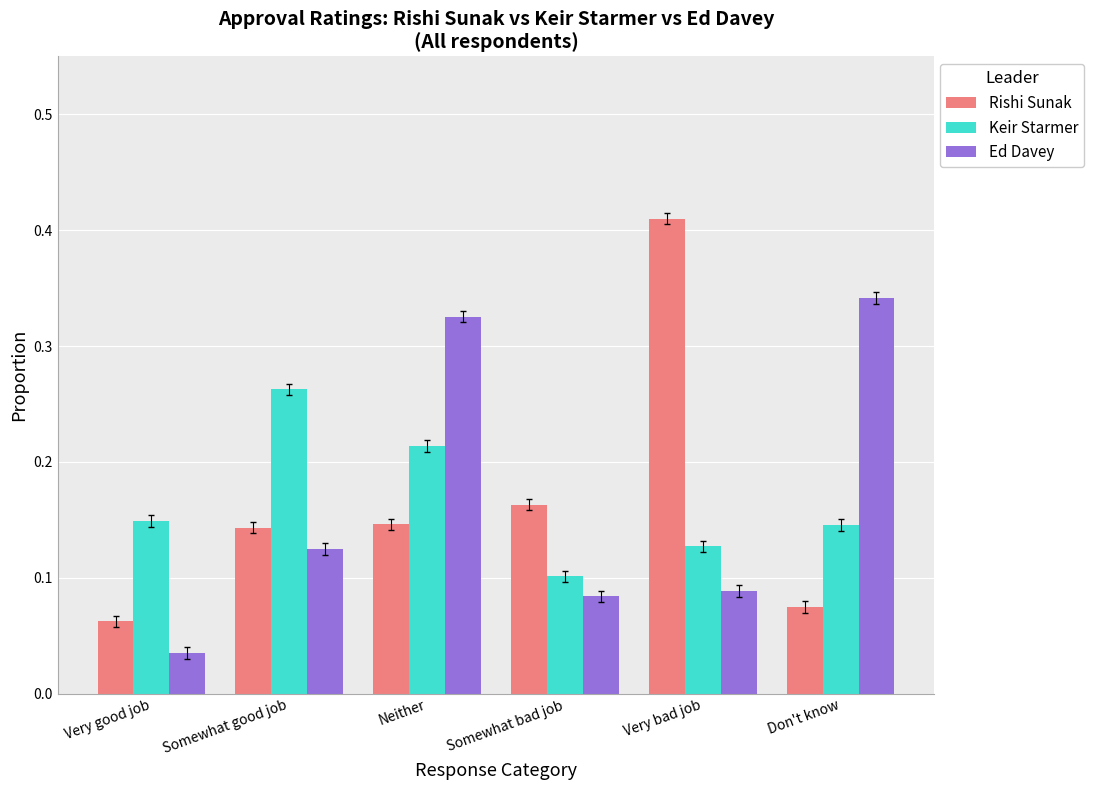

At which label is Ed Davey closest to 0?

Very good job